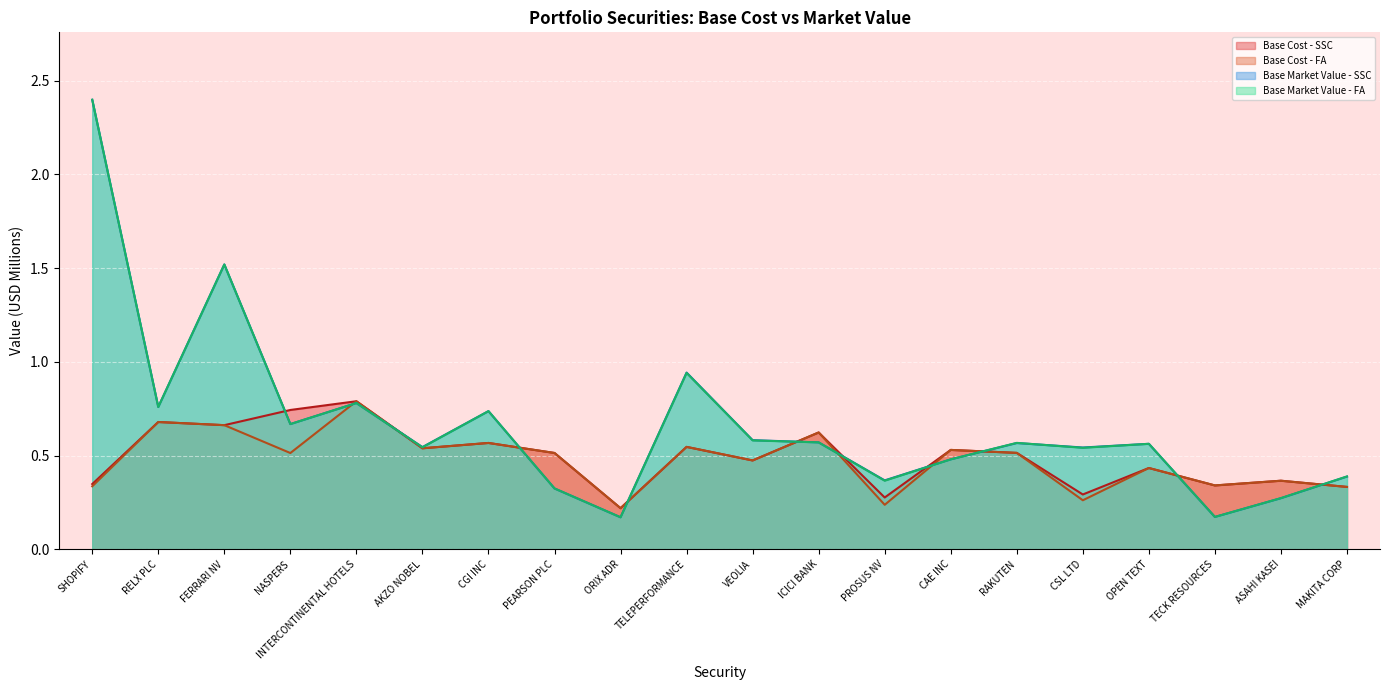

Reading left to right, transcribe all the data shown in this chart.

Base Cost - SSC: SHOPIFY=0.3	RELX PLC=0.7	FERRARI NV=0.7	NASPERS=0.7	INTERCONTINENTAL HOTELS=0.8	AKZO NOBEL=0.5	CGI INC=0.6	PEARSON PLC=0.5	ORIX ADR=0.2	TELEPERFORMANCE=0.5	VEOLIA=0.5	ICICI BANK=0.6	PROSUS NV=0.3	CAE INC=0.5	RAKUTEN=0.5	CSL LTD=0.3	OPEN TEXT=0.4	TECK RESOURCES=0.3	ASAHI KASEI=0.4	MAKITA CORP=0.3
Base Cost - FA: SHOPIFY=0.3	RELX PLC=0.7	FERRARI NV=0.7	NASPERS=0.5	INTERCONTINENTAL HOTELS=0.8	AKZO NOBEL=0.5	CGI INC=0.6	PEARSON PLC=0.5	ORIX ADR=0.2	TELEPERFORMANCE=0.5	VEOLIA=0.5	ICICI BANK=0.6	PROSUS NV=0.2	CAE INC=0.5	RAKUTEN=0.5	CSL LTD=0.3	OPEN TEXT=0.4	TECK RESOURCES=0.3	ASAHI KASEI=0.4	MAKITA CORP=0.3
Base Market Value - SSC: SHOPIFY=2.4	RELX PLC=0.8	FERRARI NV=1.5	NASPERS=0.7	INTERCONTINENTAL HOTELS=0.8	AKZO NOBEL=0.5	CGI INC=0.7	PEARSON PLC=0.3	ORIX ADR=0.2	TELEPERFORMANCE=0.9	VEOLIA=0.6	ICICI BANK=0.6	PROSUS NV=0.4	CAE INC=0.5	RAKUTEN=0.6	CSL LTD=0.5	OPEN TEXT=0.6	TECK RESOURCES=0.2	ASAHI KASEI=0.3	MAKITA CORP=0.4
Base Market Value - FA: SHOPIFY=2.4	RELX PLC=0.8	FERRARI NV=1.5	NASPERS=0.7	INTERCONTINENTAL HOTELS=0.8	AKZO NOBEL=0.5	CGI INC=0.7	PEARSON PLC=0.3	ORIX ADR=0.2	TELEPERFORMANCE=0.9	VEOLIA=0.6	ICICI BANK=0.6	PROSUS NV=0.4	CAE INC=0.5	RAKUTEN=0.6	CSL LTD=0.5	OPEN TEXT=0.6	TECK RESOURCES=0.2	ASAHI KASEI=0.3	MAKITA CORP=0.4